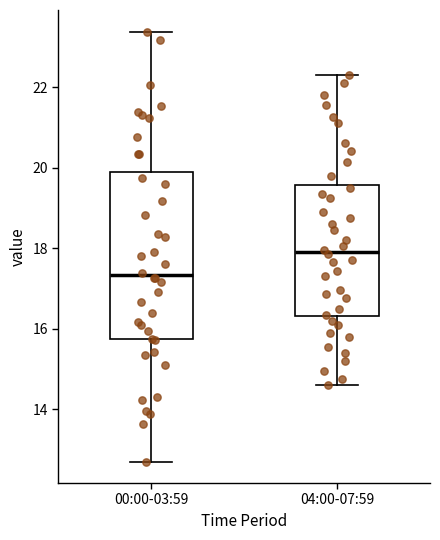

Which box has the highest median line?

04:00-07:59